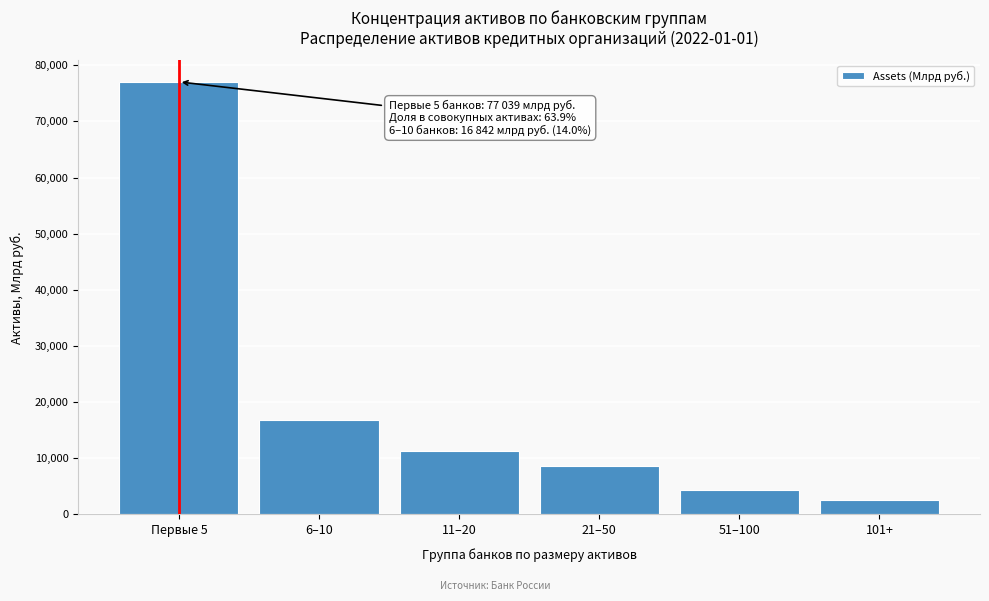

Reading left to right, what are all the values shown in this chart?

77039.4	16842.0	11246.5	8560.2	4301.7	2546.8